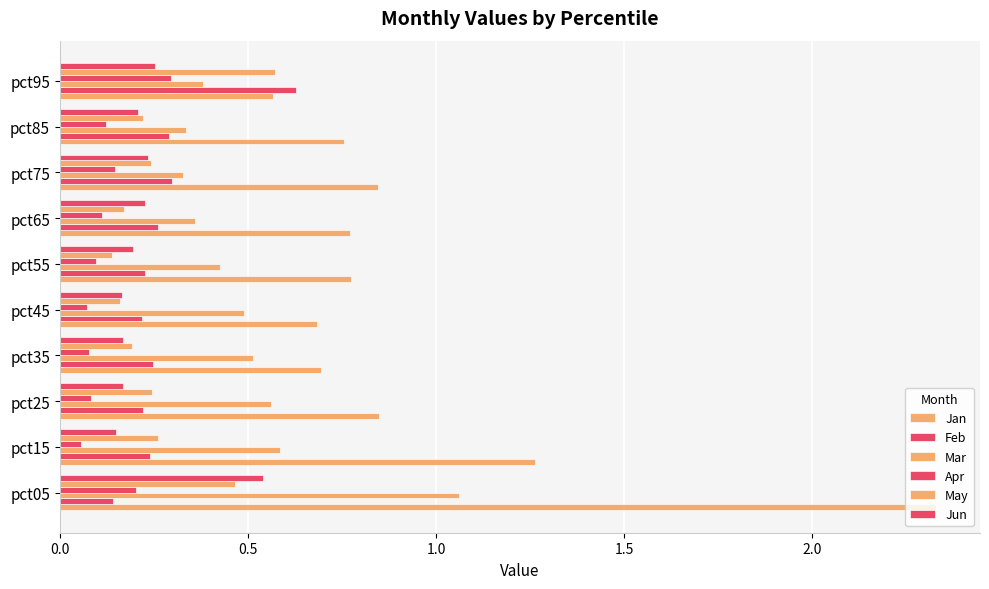

Count the number of categories in the chart.

10